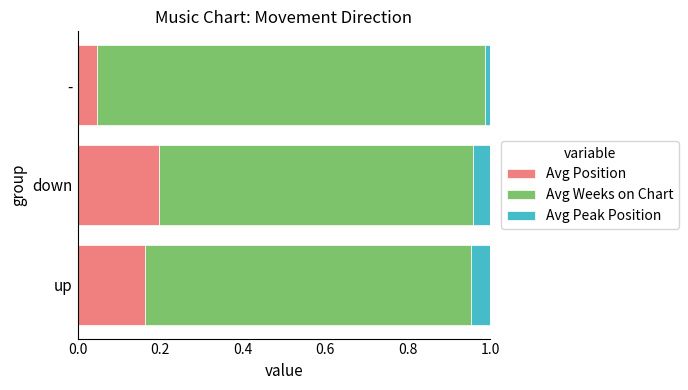

Is it true that Avg Position equals 0.1 at down?

False